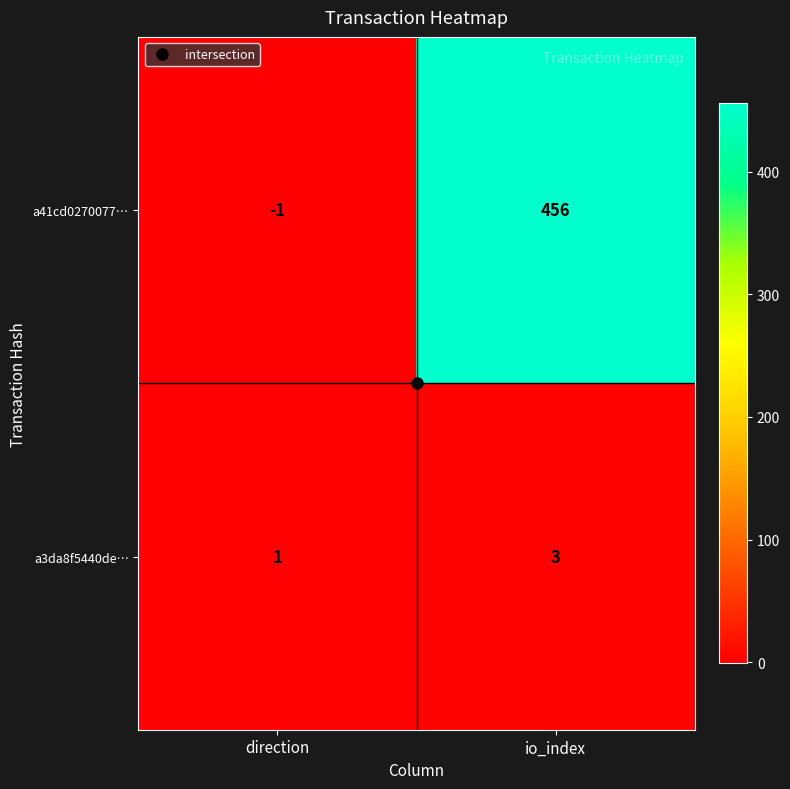

Rank the series by their average value, from lowest to highest.

a3da8f5440de…, a41cd0270077…